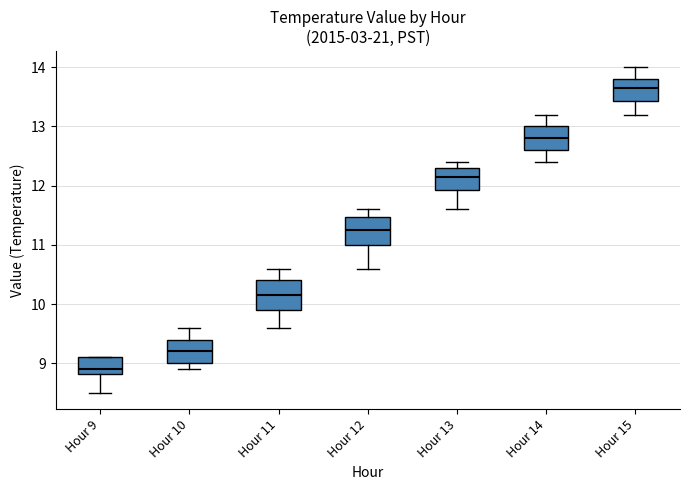

Where is the upper edge of the box for Hour 11 on the y-axis? The values are not printed on the chart, so give them approximately, as read against the axis.

10.4